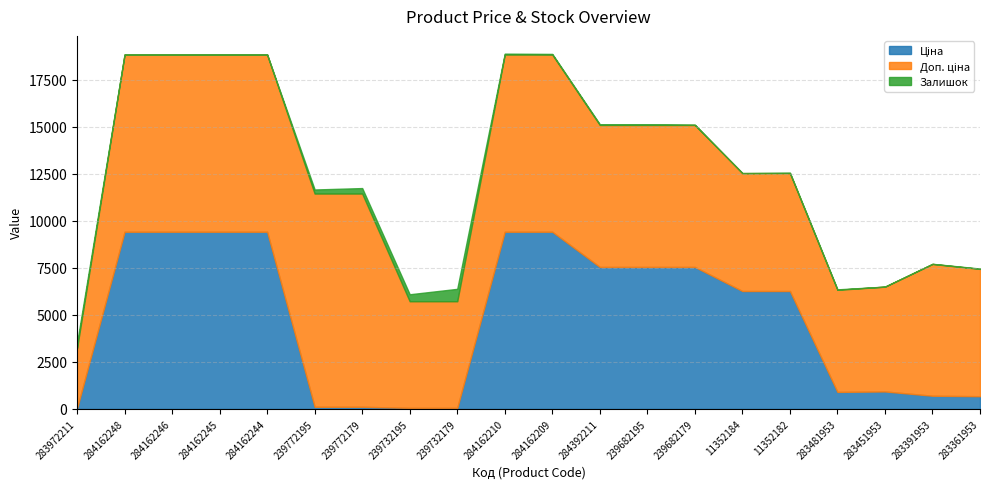

Between 284162244 and 239772195, which series saw the biggest shift?

Ціна